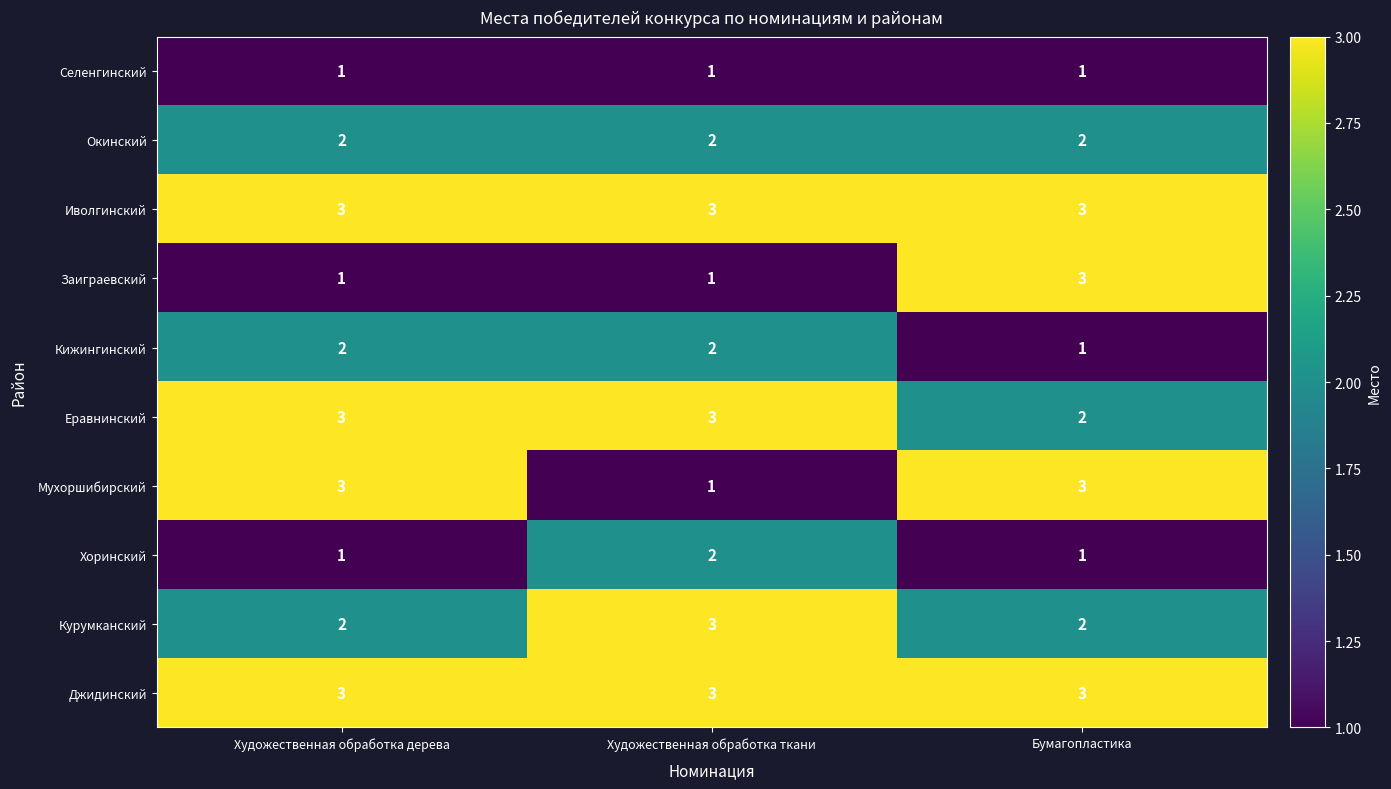

What is the sum of all Окинский values?

6